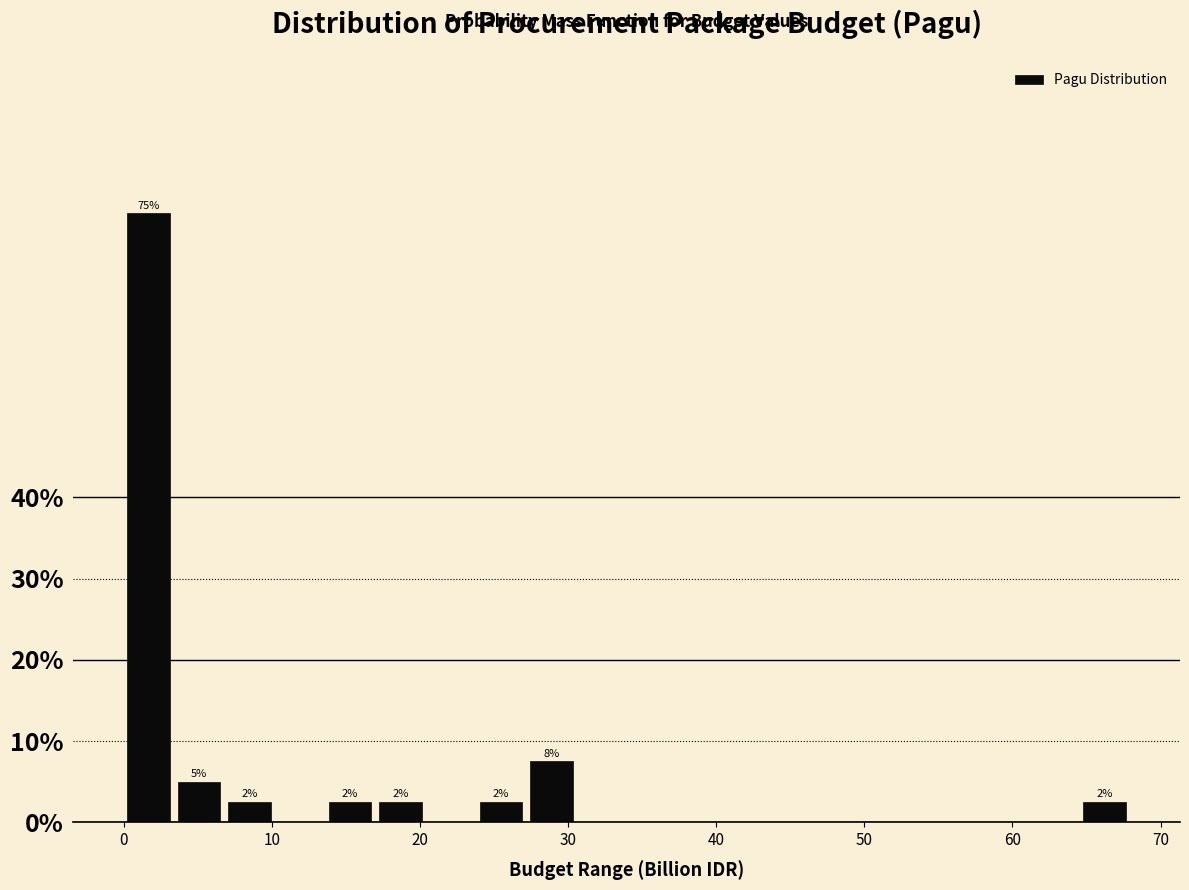

Read against the x-axis, roughly where is the centre of the tallest bar?

2